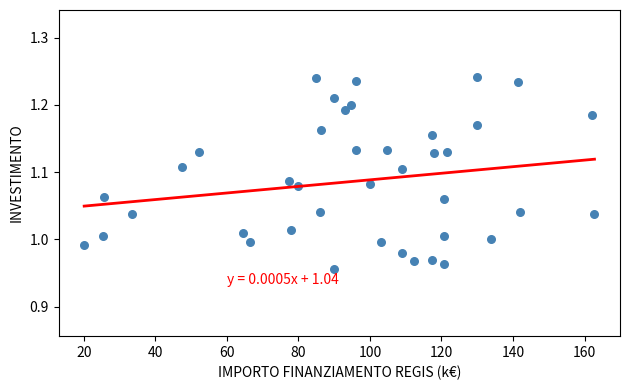

What is the range of Y values (max minus min)?

0.3